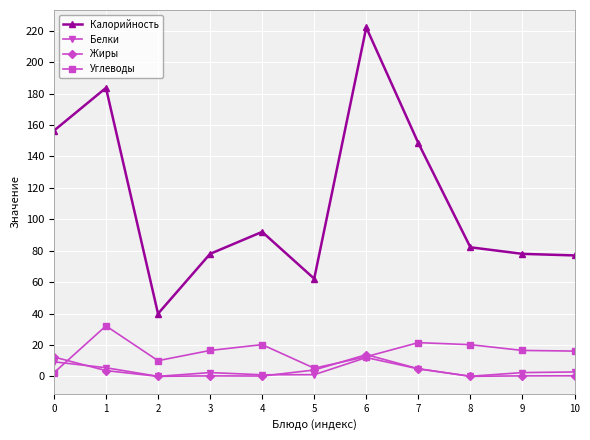

How many values in the Углеводы series exceed 16?

7